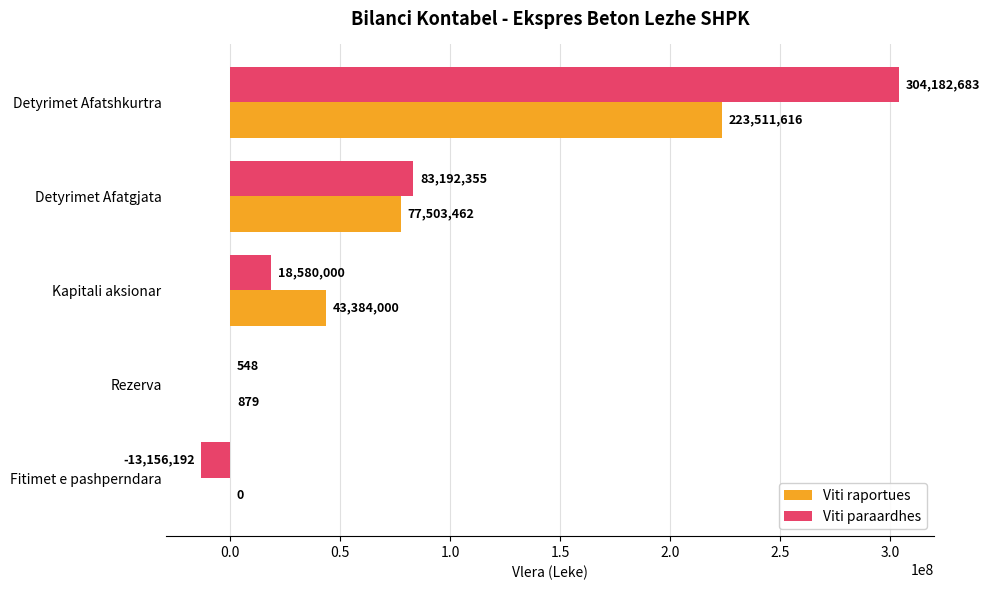

How many positive values does the Viti paraardhes series have?

4